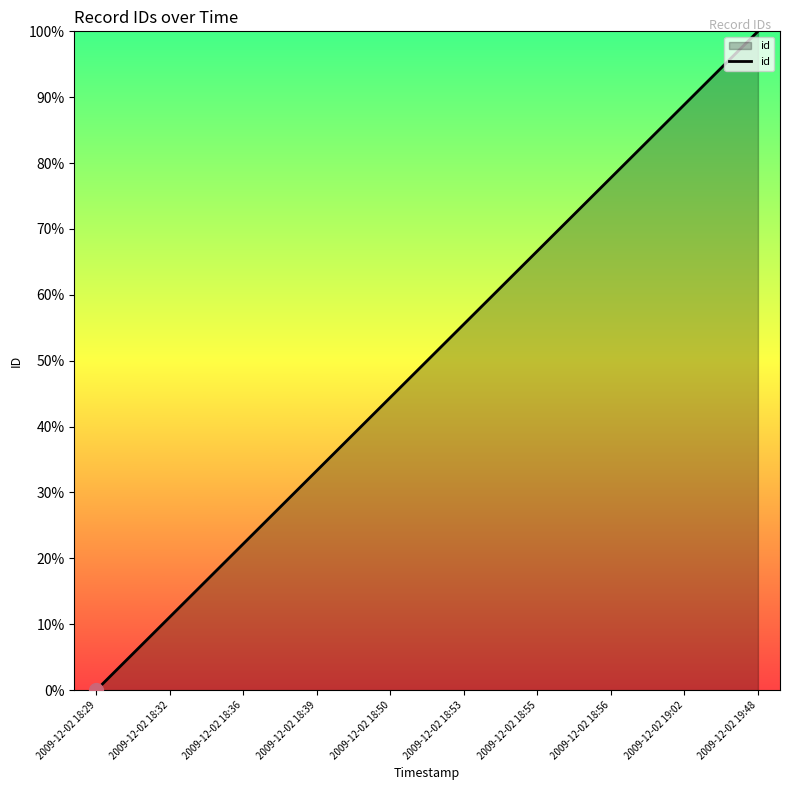

What is the difference between the values at 2009-12-02 18:56 and 2009-12-02 18:50?

33.3